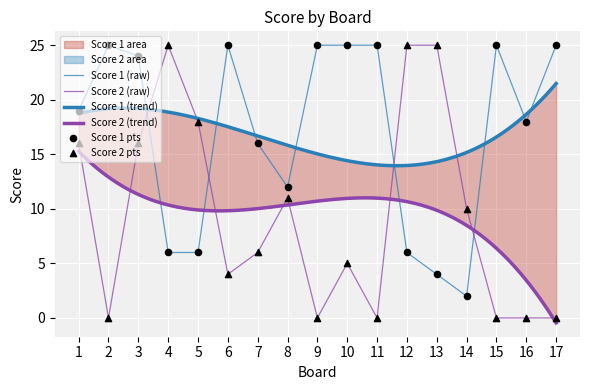

Which series has the largest Y range (max minus min)?

Score 2